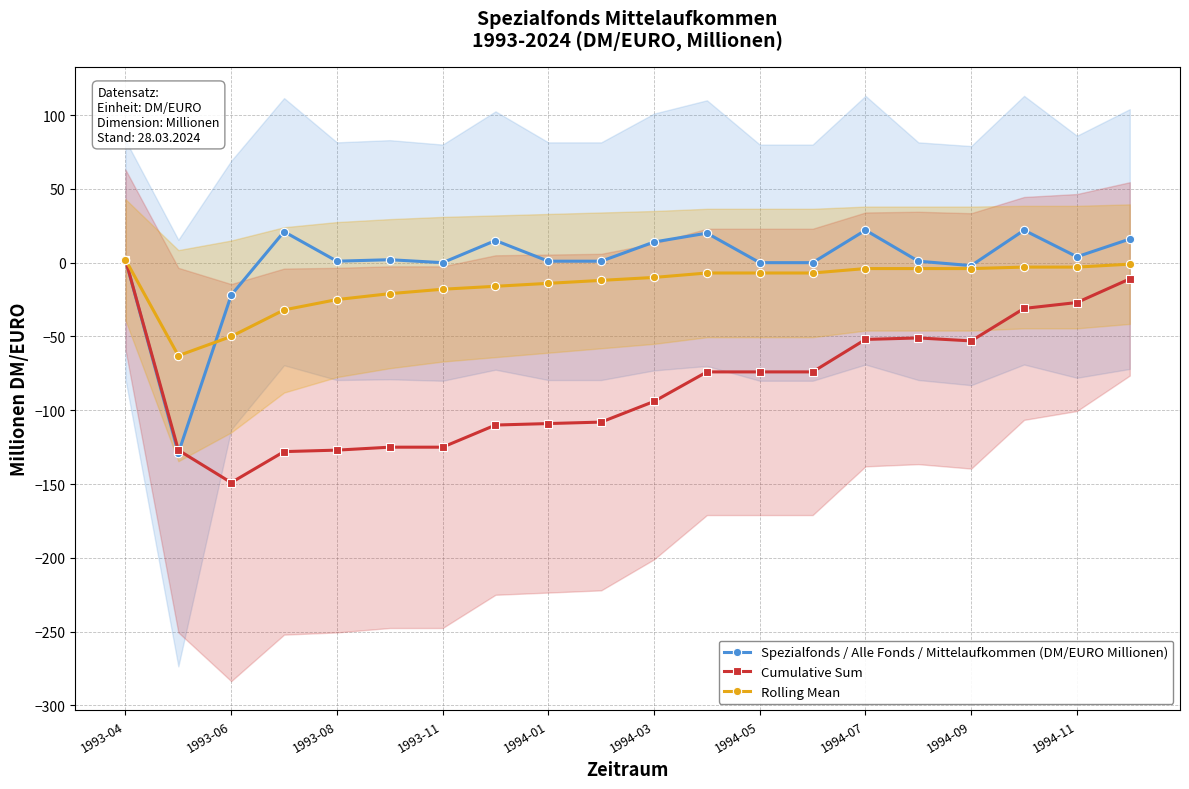

At which category is the sum across all series the highest?

1993-04